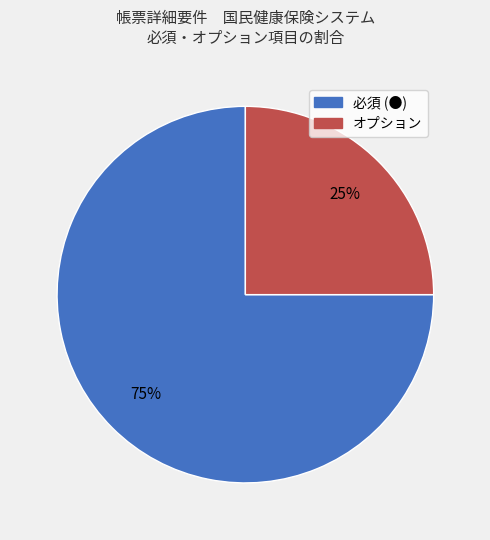

What is the ratio of the value at オプション to the value at 必須 (●)?

0.3